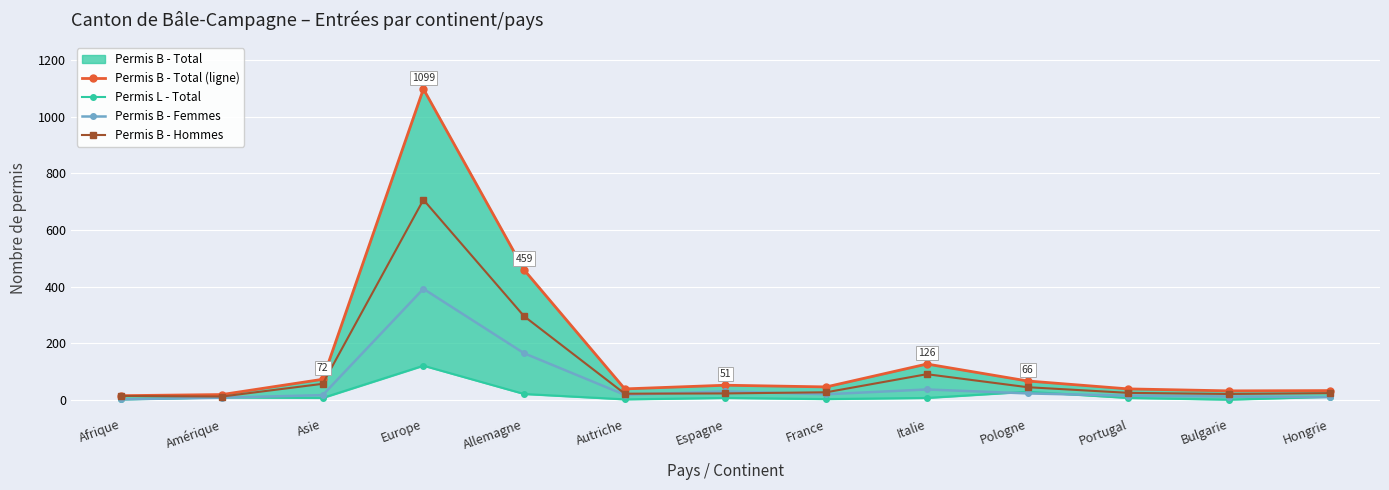

At which category does Permis B - Hommes reach its first local valley?

Amérique